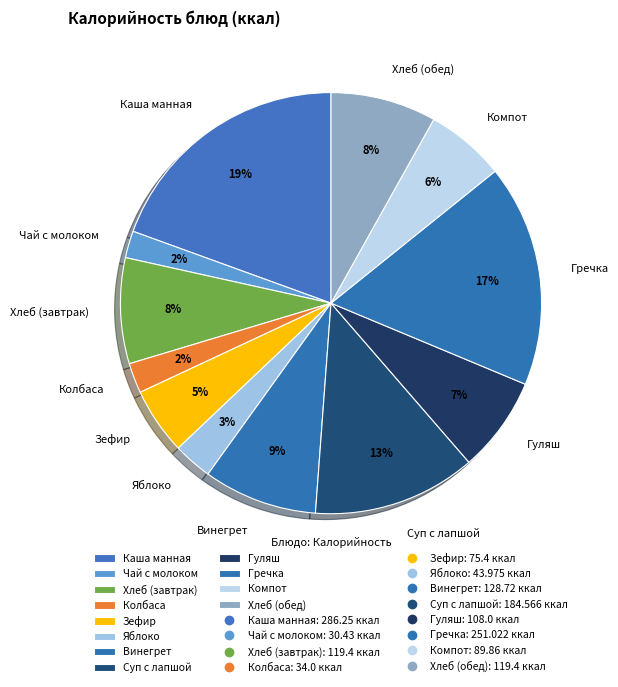

To the nearest percent, what percentage of the pie is Гуляш?

7%